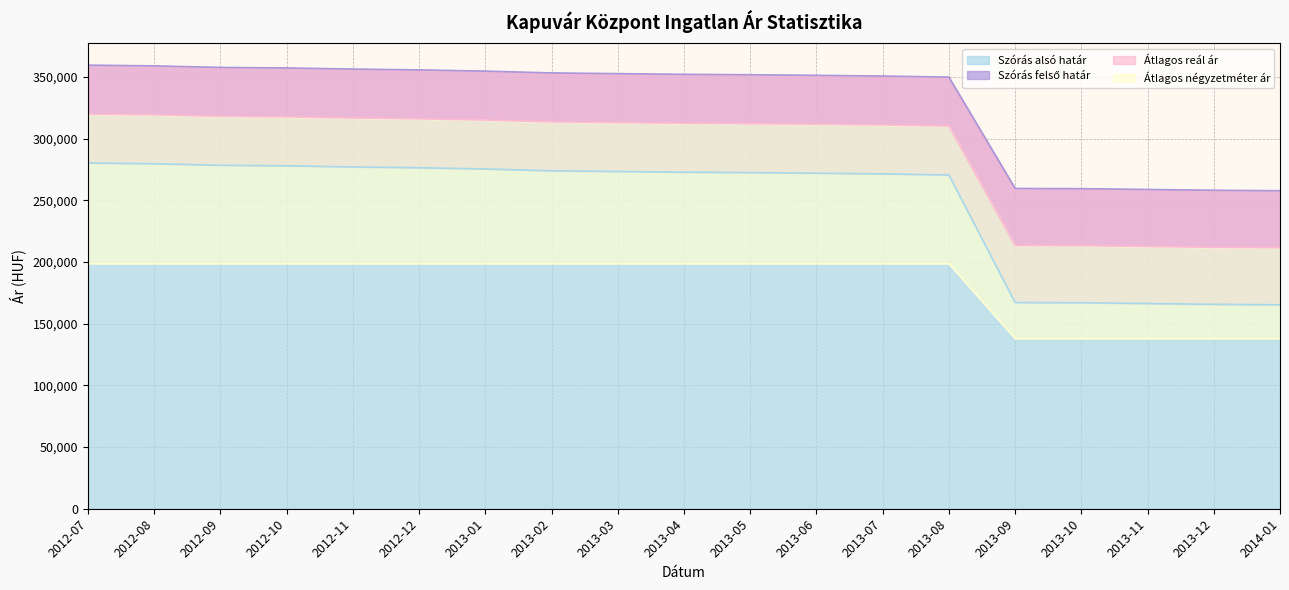

What is the average value of the Átlagos négyzetméter ár series?

182794